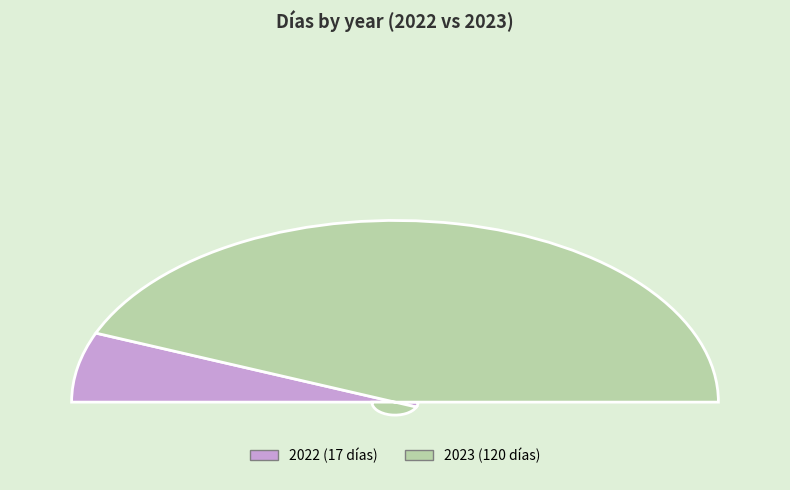

What is the largest slice in the pie chart?

2023